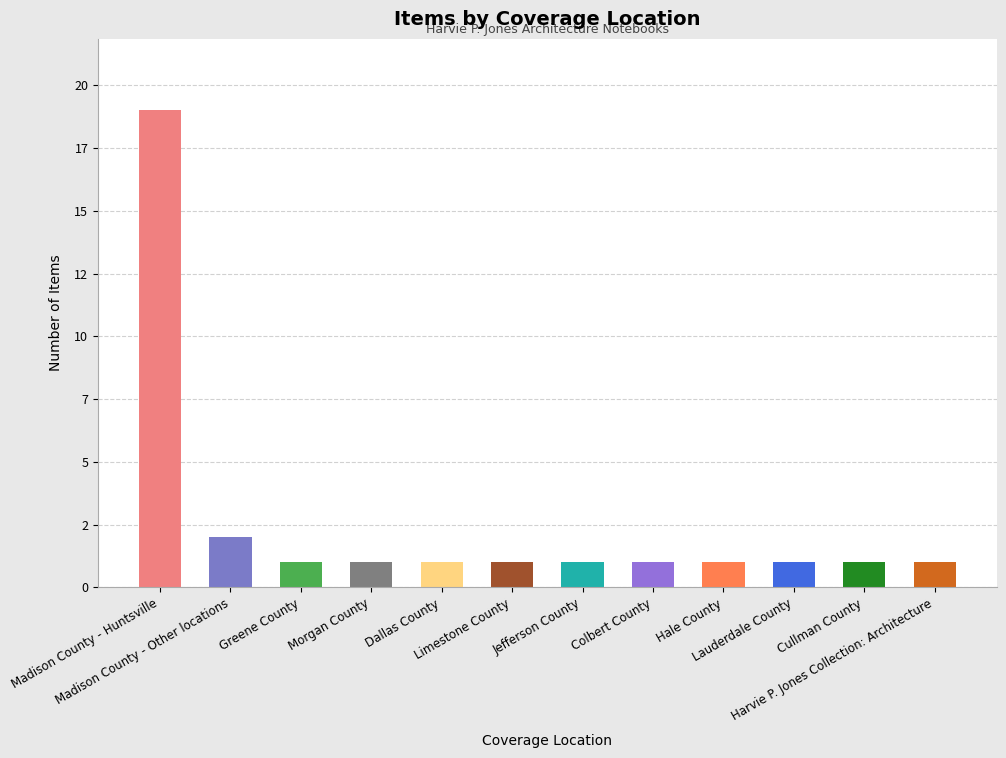

Does the chart contain any negative values?

No